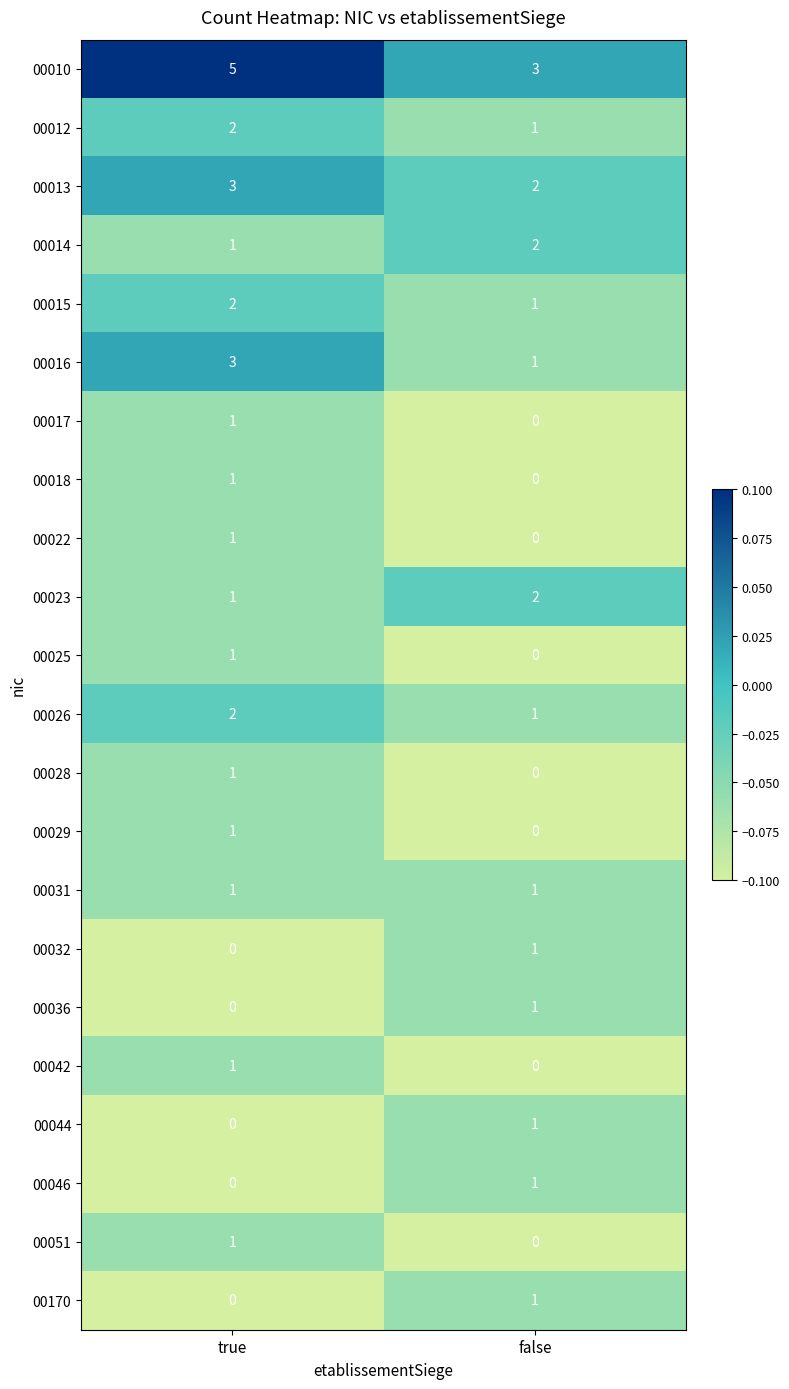

At which label does 00018 reach its peak?

true